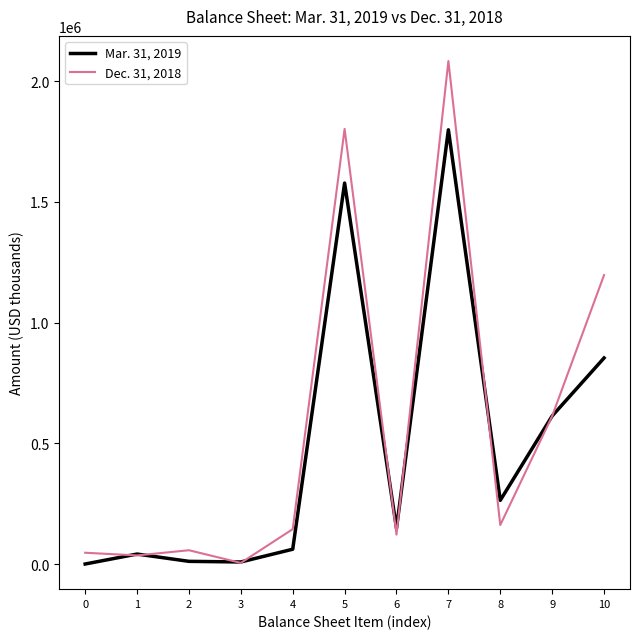

Which series has the widest spread of values?

Dec. 31, 2018